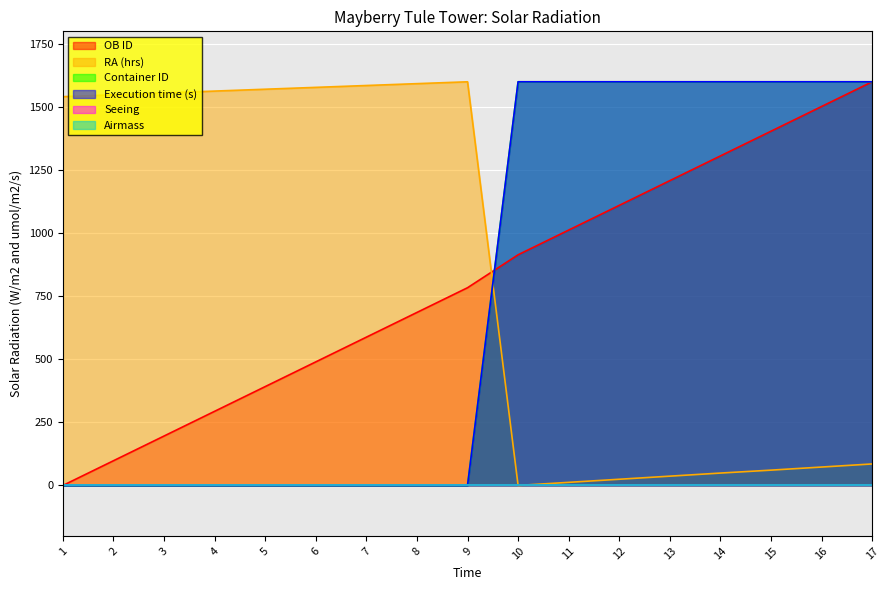

Between 1 and 5, which series saw the biggest shift?

OB ID